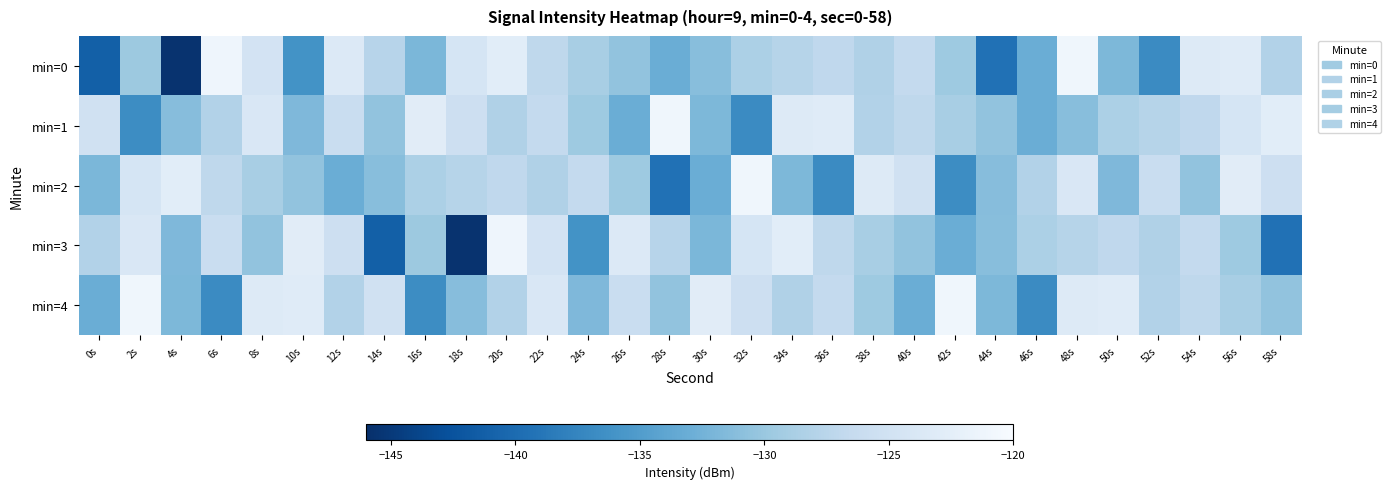

Rank the series by their maximum value, from lowest to highest.

min=3, min=0, min=1, min=2, min=4